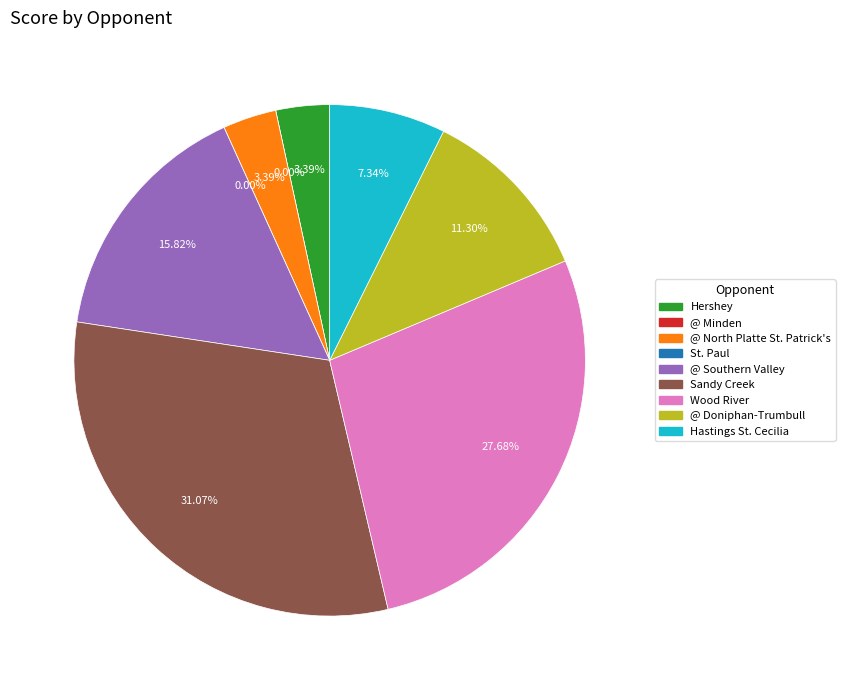

Count the number of slices in the pie.

9